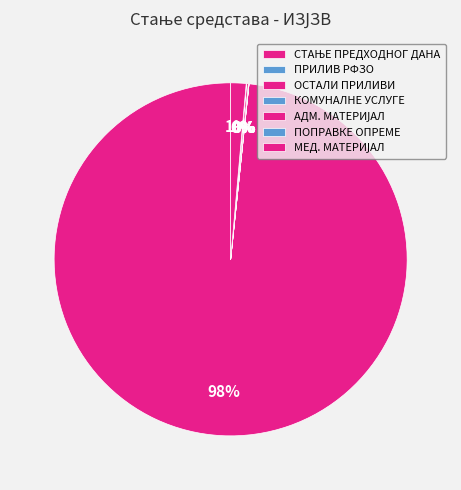

What is the change in value from СТАЊЕ ПРЕДХОДНОГ ДАНА to КОМУНАЛНЕ УСЛУГЕ?

-160095990.4